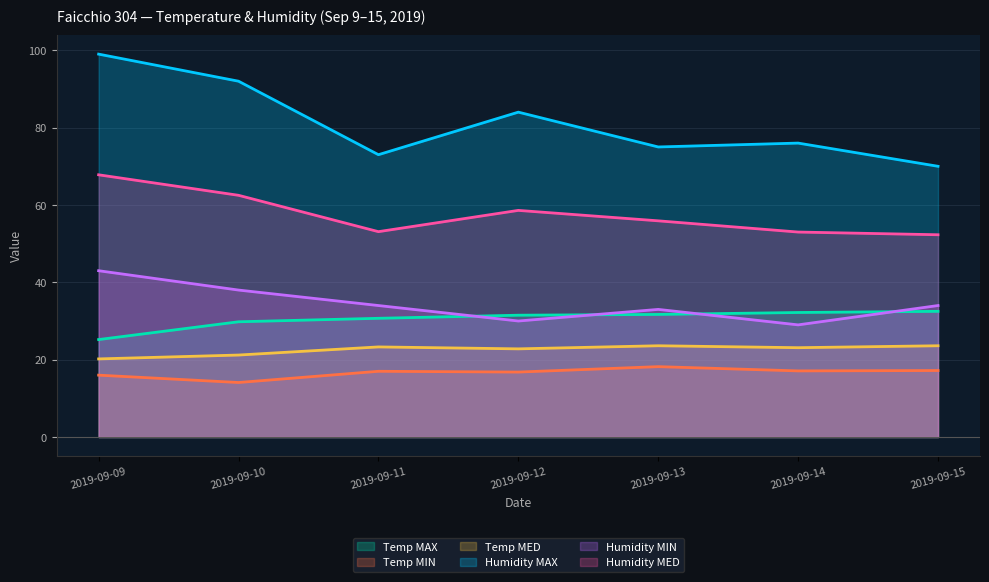

List the series in order of their peak value, lowest first.

Temp MIN, Temp MED, Temp MAX, Humidity MIN, Humidity MED, Humidity MAX